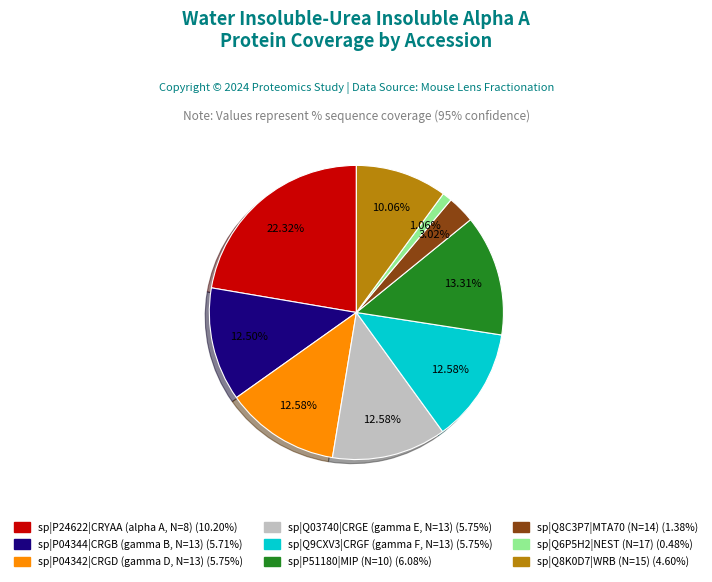

How many segments does this pie chart have?

9